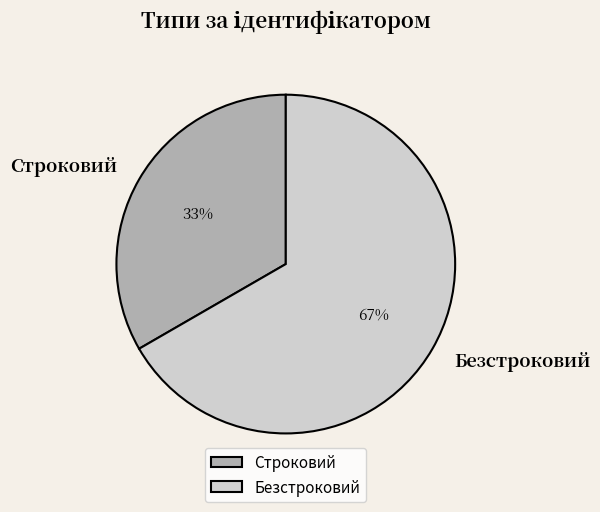

How many slices are in this pie chart?

2